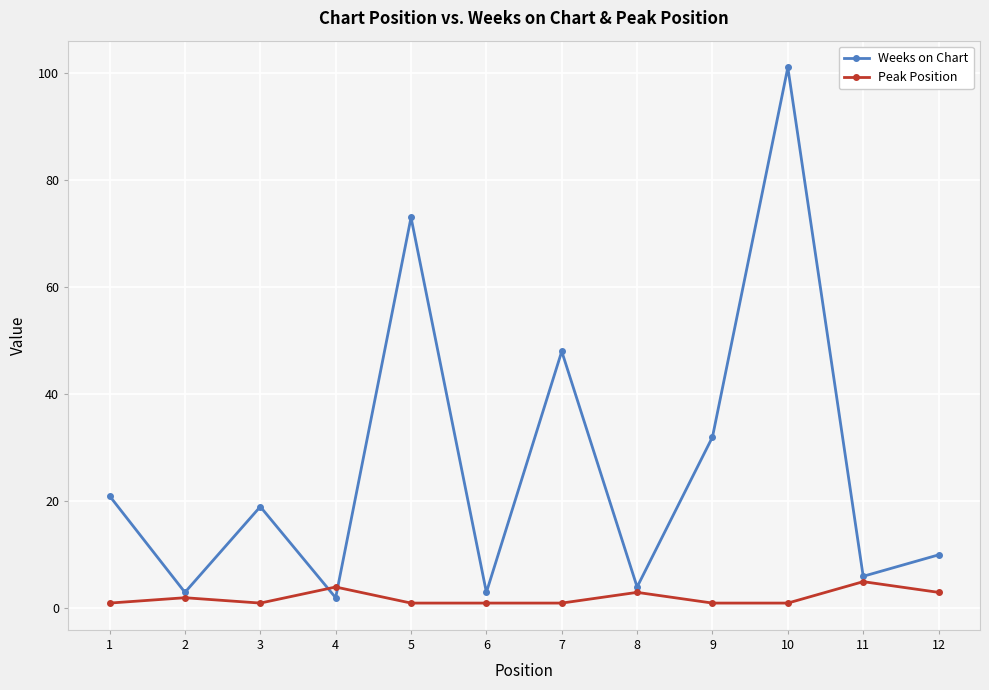

What are all the series names shown in the legend?

Weeks on Chart, Peak Position